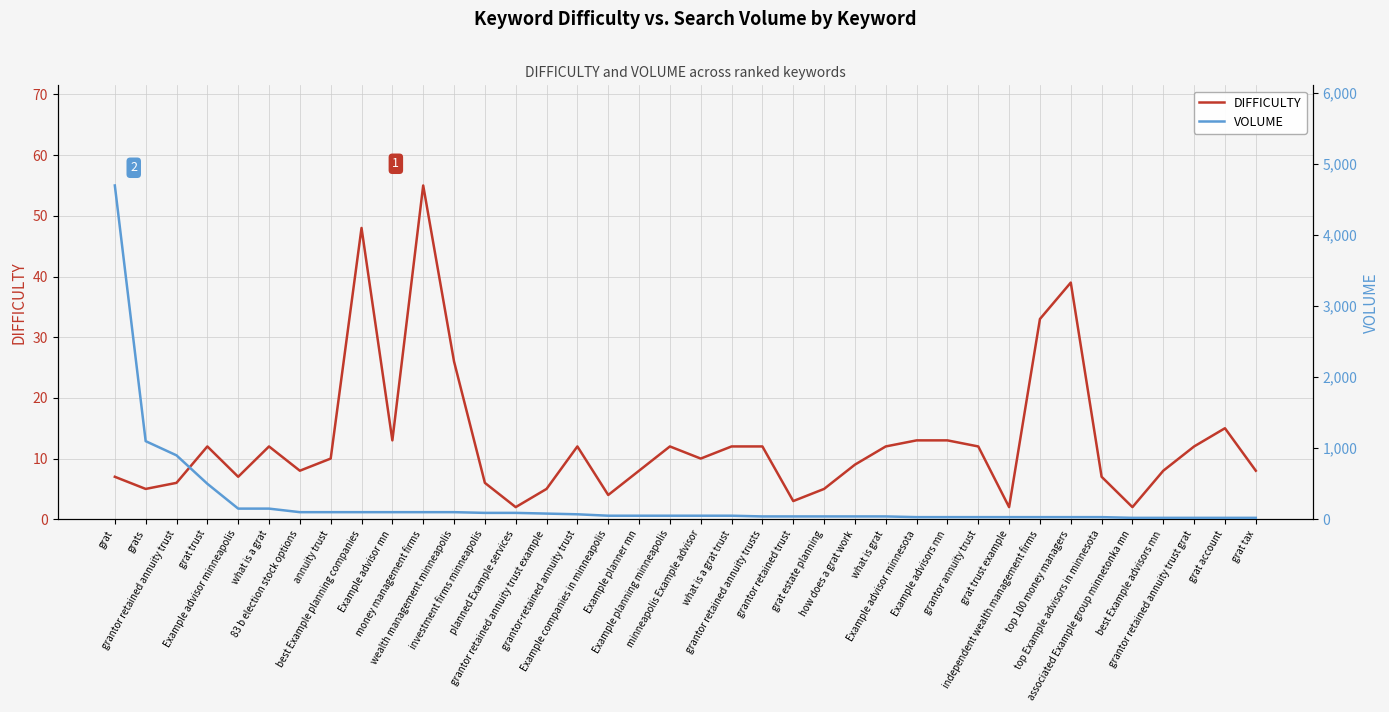

What is the minimum value shown in the chart?

2